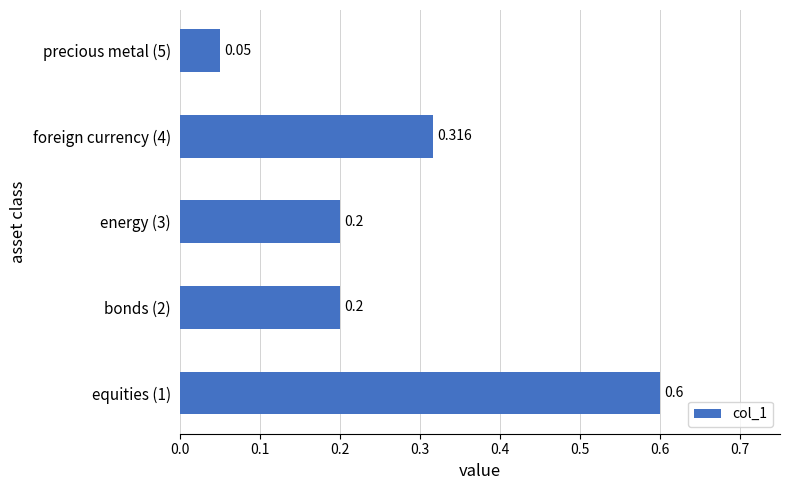

Are the bars grouped side by side (vs. stacked)?

No